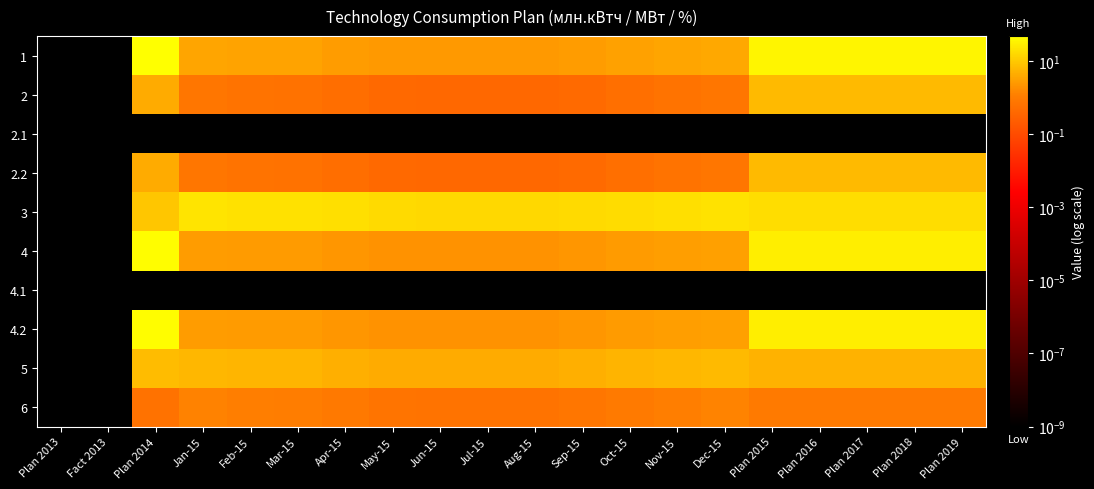

What is the difference between the highest and lowest values at Feb-15?

19.7